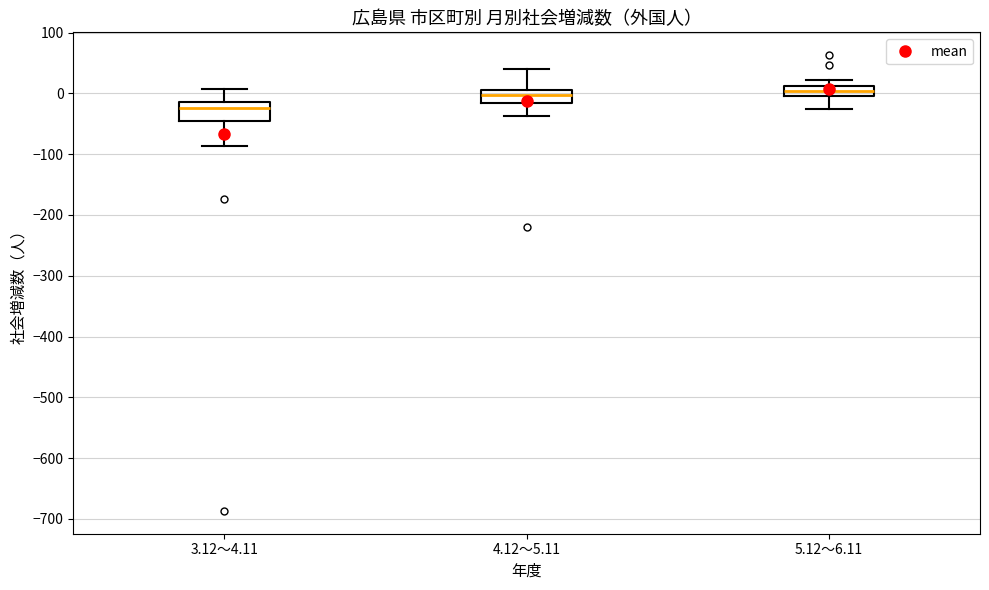

Reading left to right, read every box against the y-axis: the position of its median line, the range the box covers, and the ends of its whiskers. The values are not printed on the chart, so give them approximately, as read against the axis.

3.12～4.11: median -20, box -50 to -10, whiskers -90 to 10
4.12～5.11: median 0, box -20 to 10, whiskers -40 to 40
5.12～6.11: median 0 (inside the box), box 0 to 10, whiskers -20 to 20